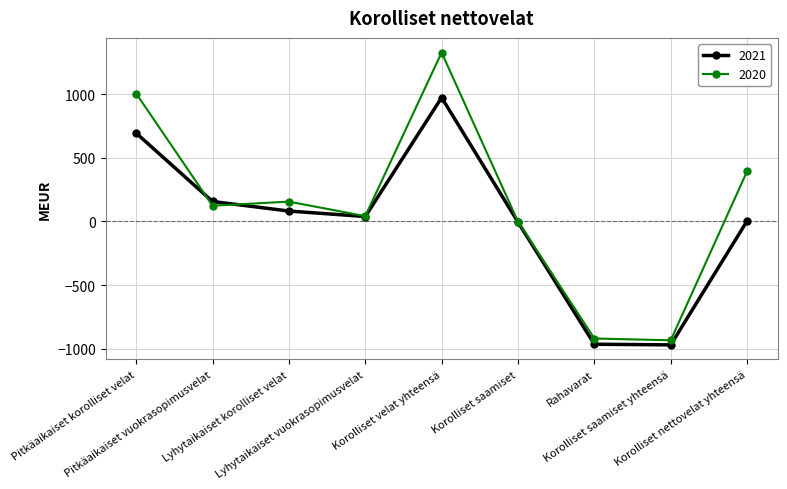

Rank the series by their maximum value, from highest to lowest.

2020, 2021